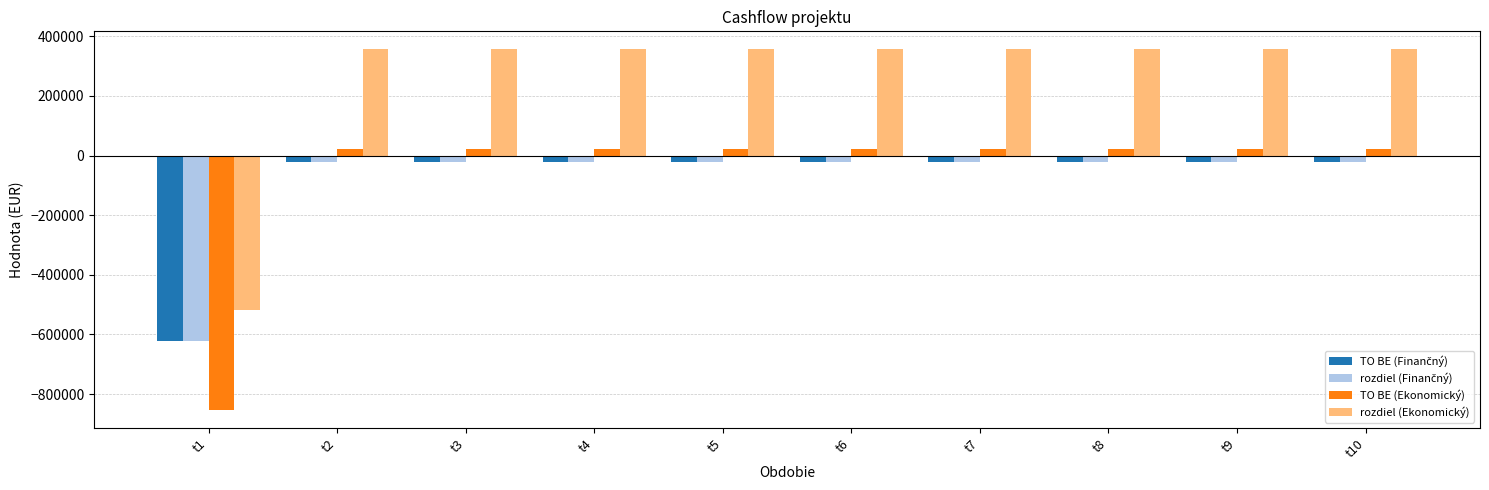

What is the minimum value shown in the chart?

-854343.5